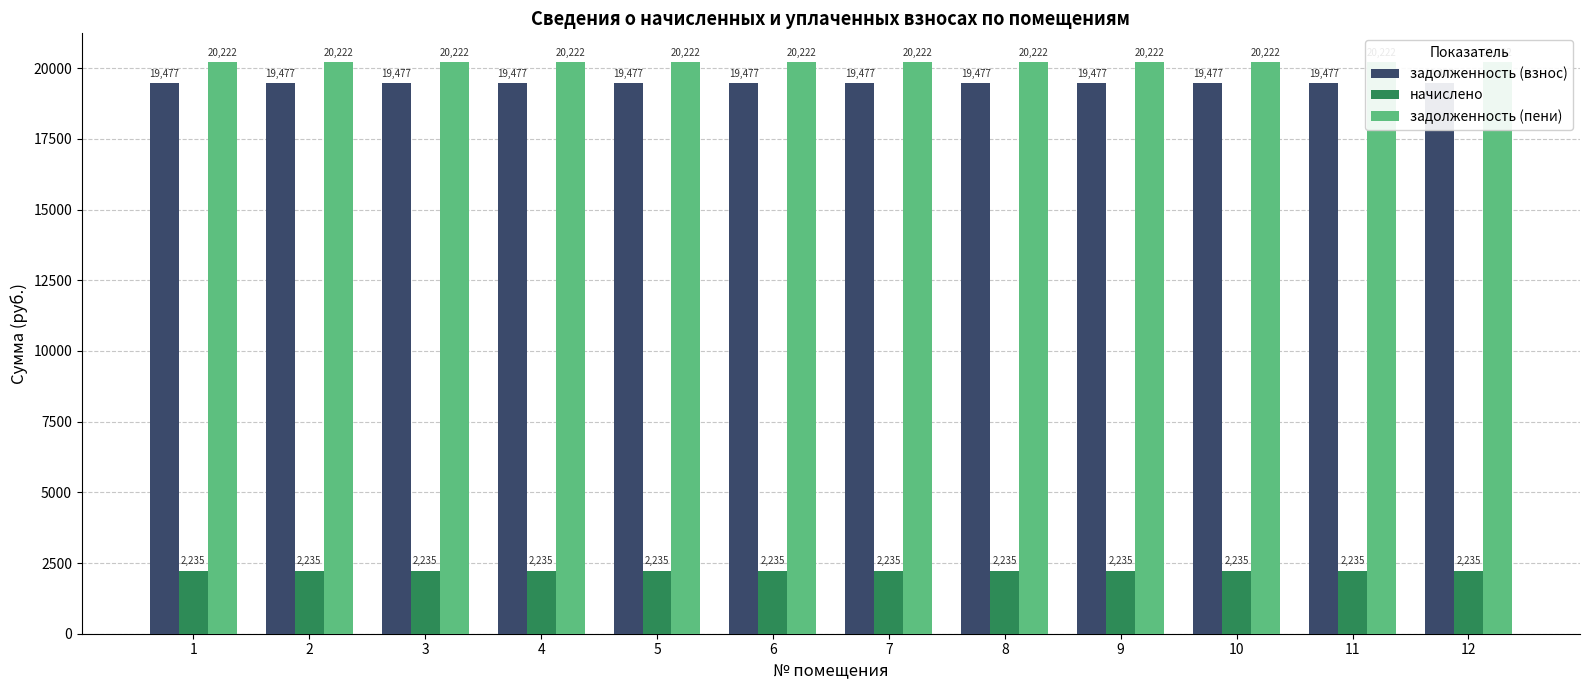

Which series changed the most between 1 and 11?

задолженность (взнос)